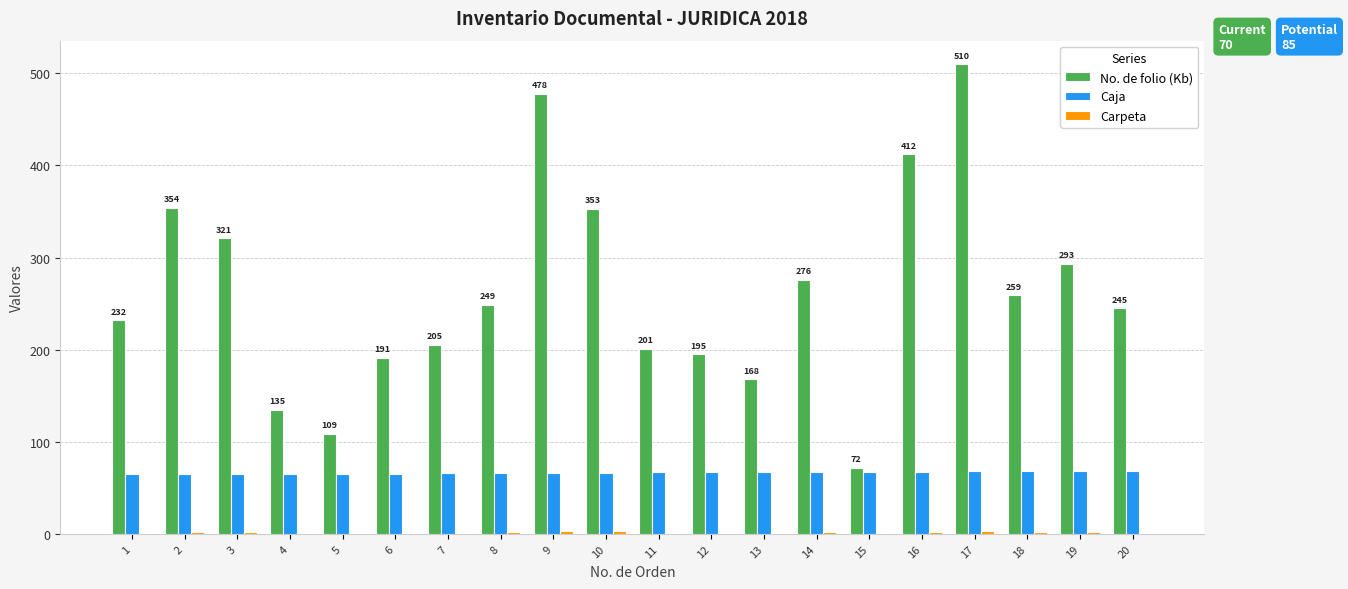

How many series are shown in this chart?

3